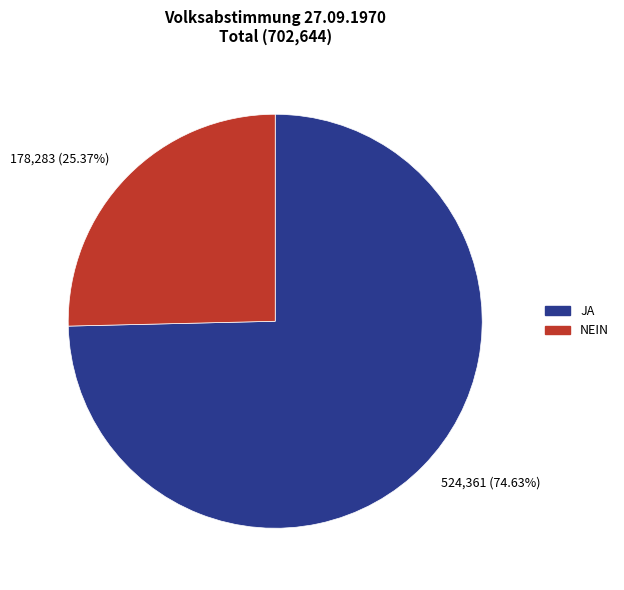

How many segments does this pie chart have?

2